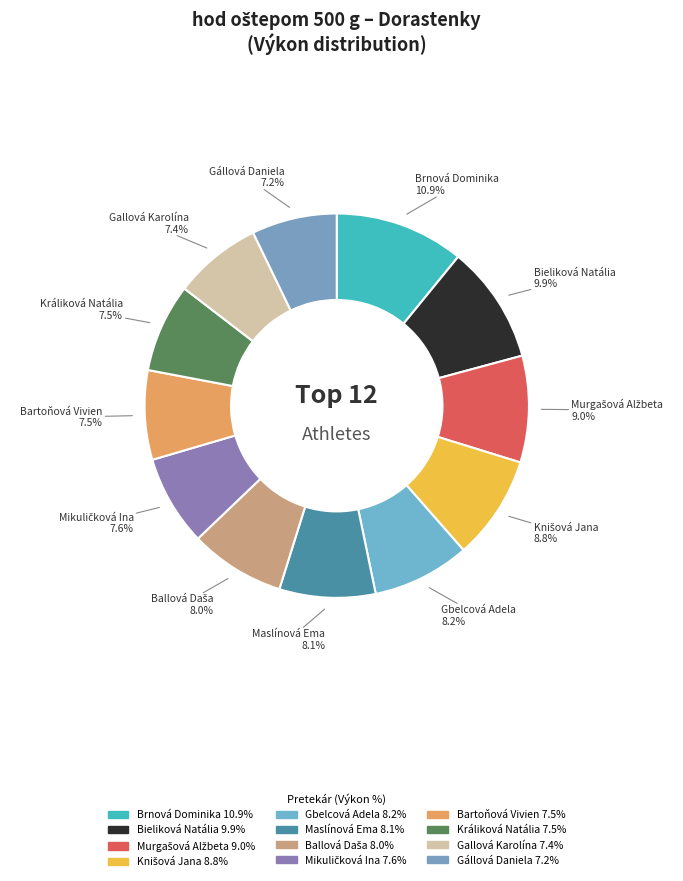

How many segments does this pie chart have?

12